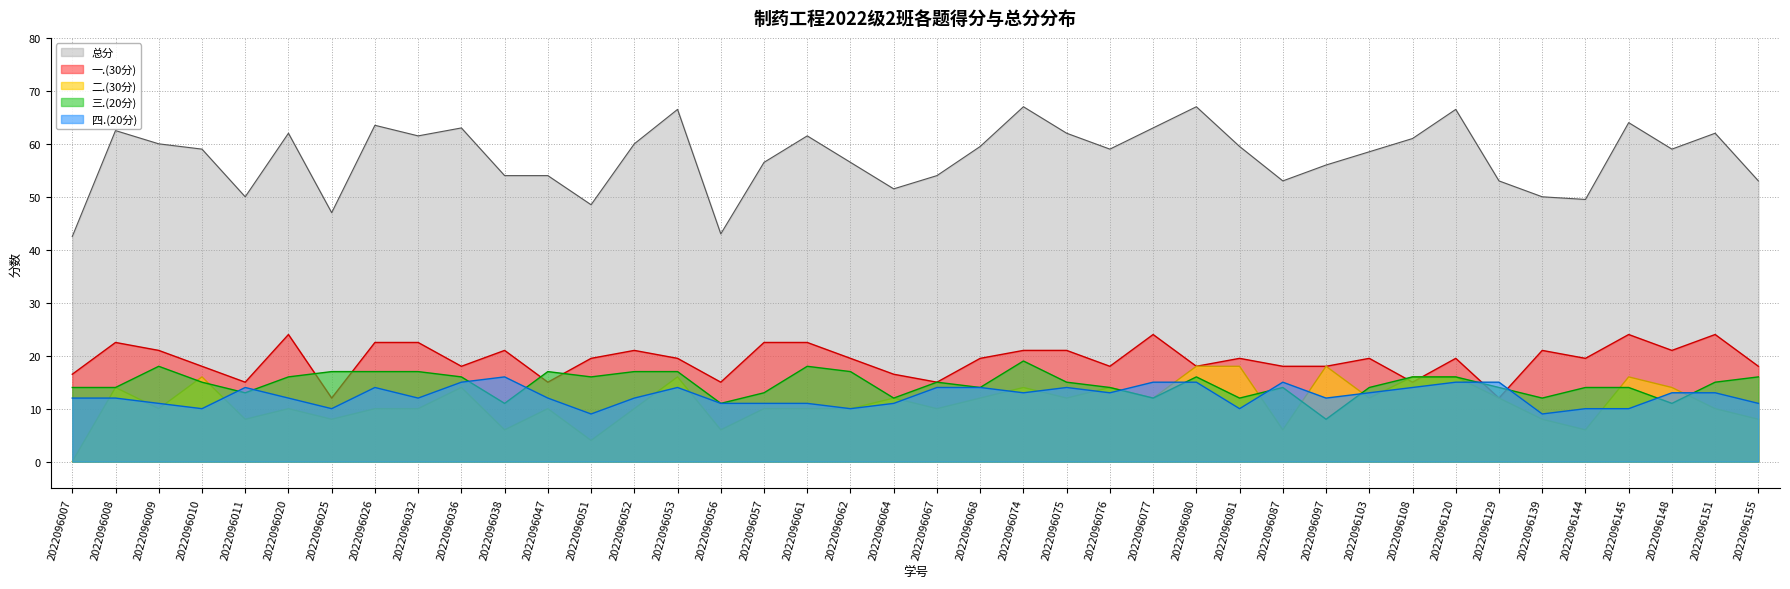

After their last crossing, which series has the higher values: 四.(20分) or 一.(30分)?

一.(30分)